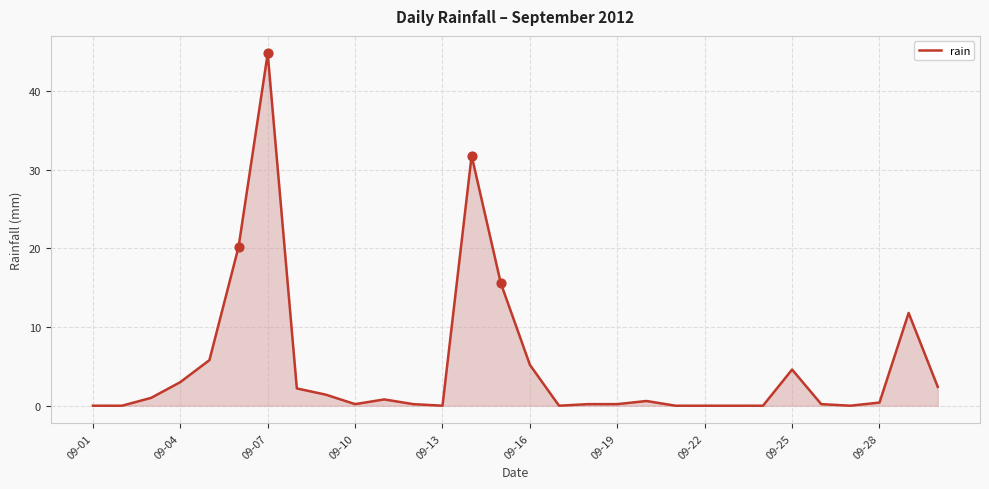

What is the difference between the maximum and minimum values?

44.8